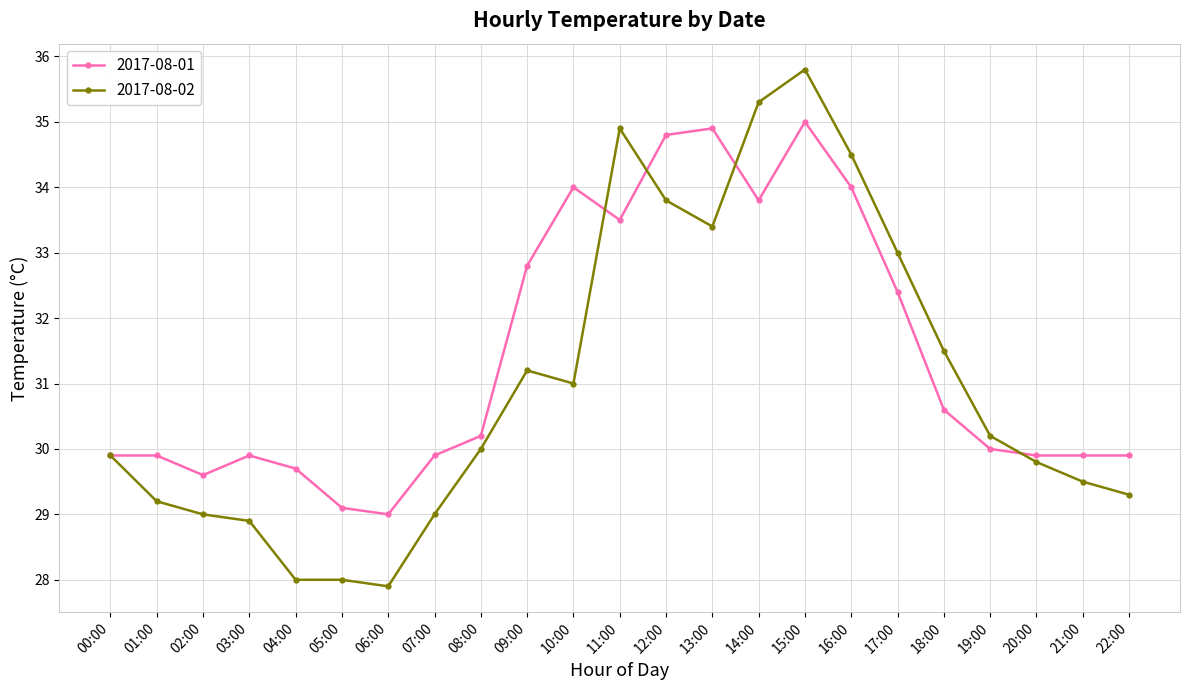

What is the difference between the 2017-08-02 values at 18:00 and 03:00?

2.6